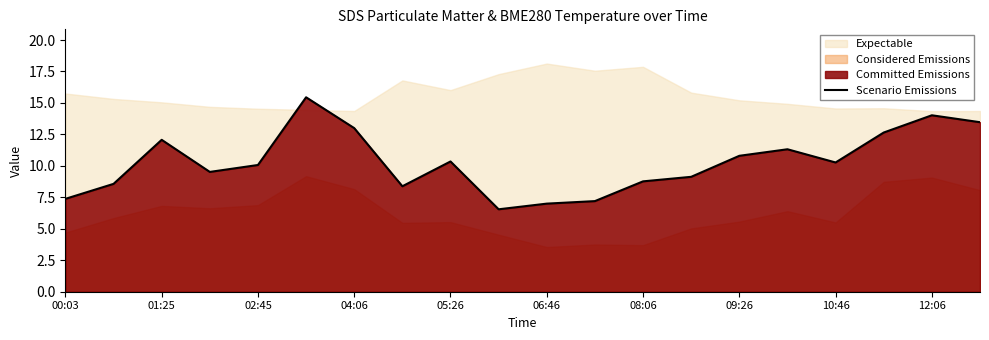

The Scenario Emissions series shows 4.8 at 04:06. True or false?

False